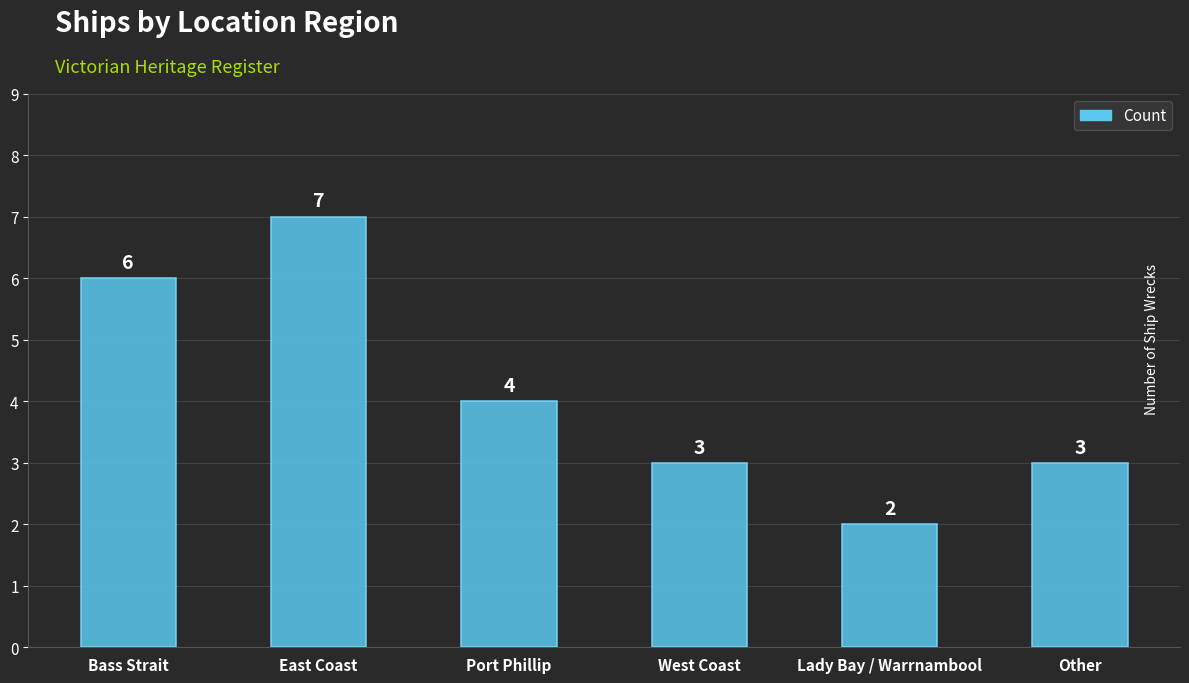

What is the greatest value displayed?

7